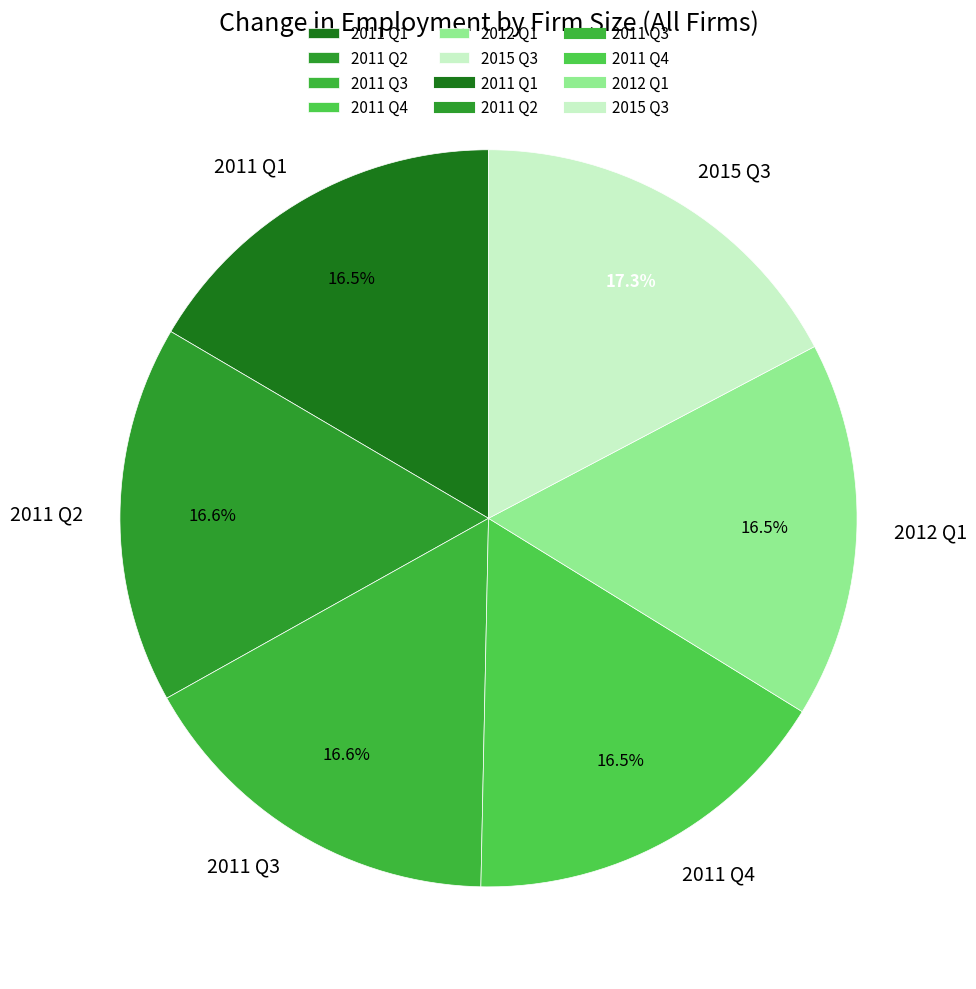

To the nearest percent, what portion does 2015 Q3 represent?

17%